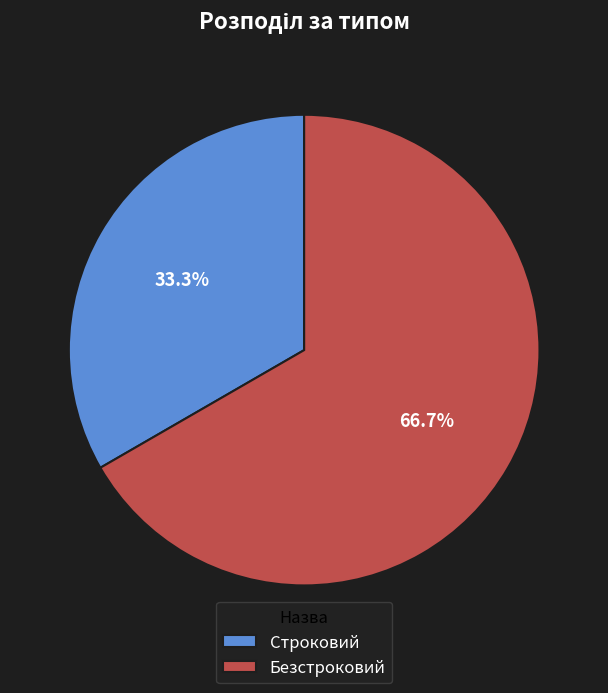

Which has a higher value, Строковий or Безстроковий?

Безстроковий